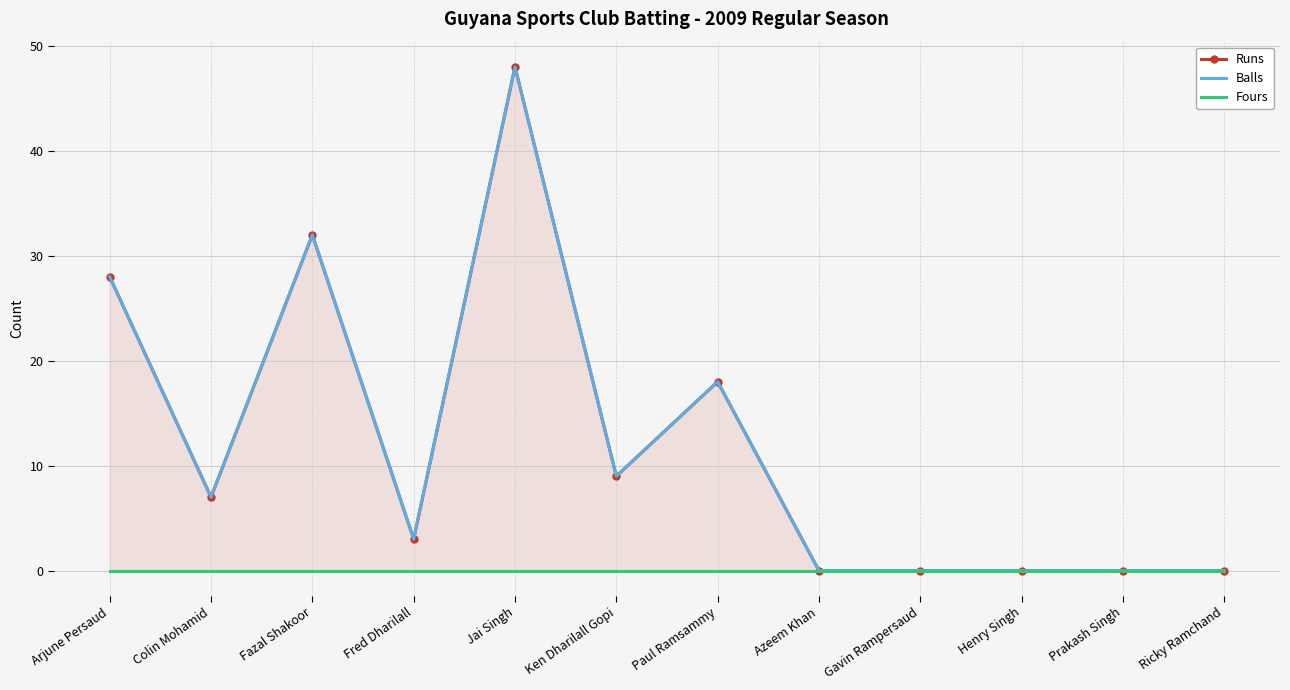

True or false: Fours and Runs intersect in this chart.

False